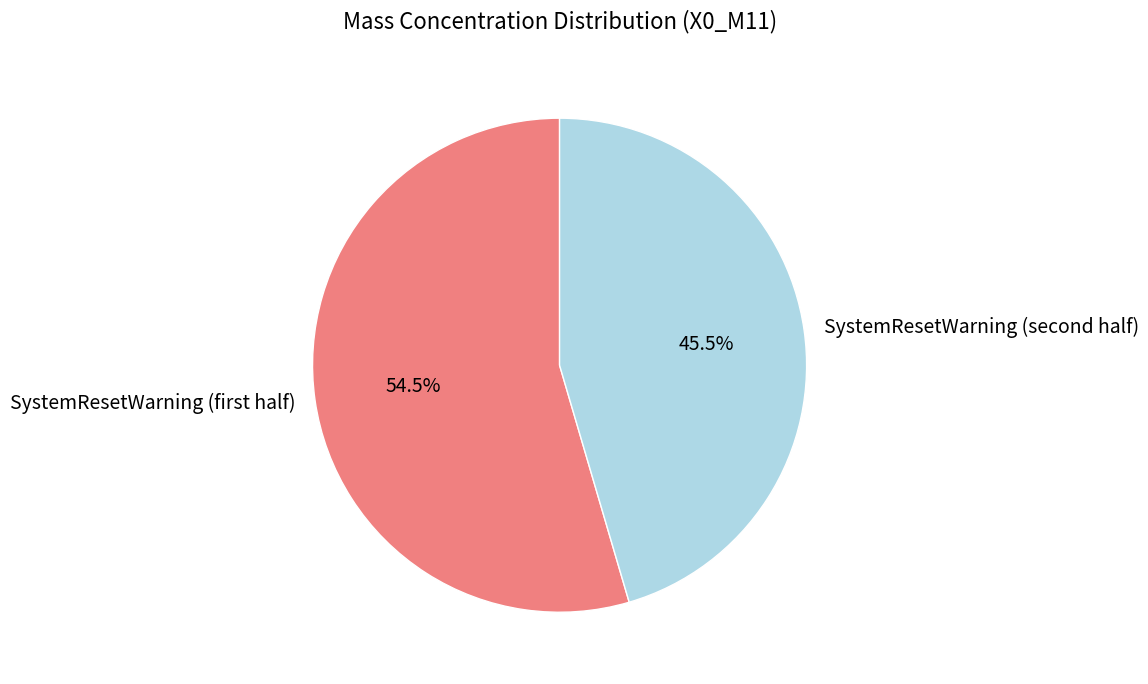

What is the largest slice in the pie chart?

SystemResetWarning (first half)